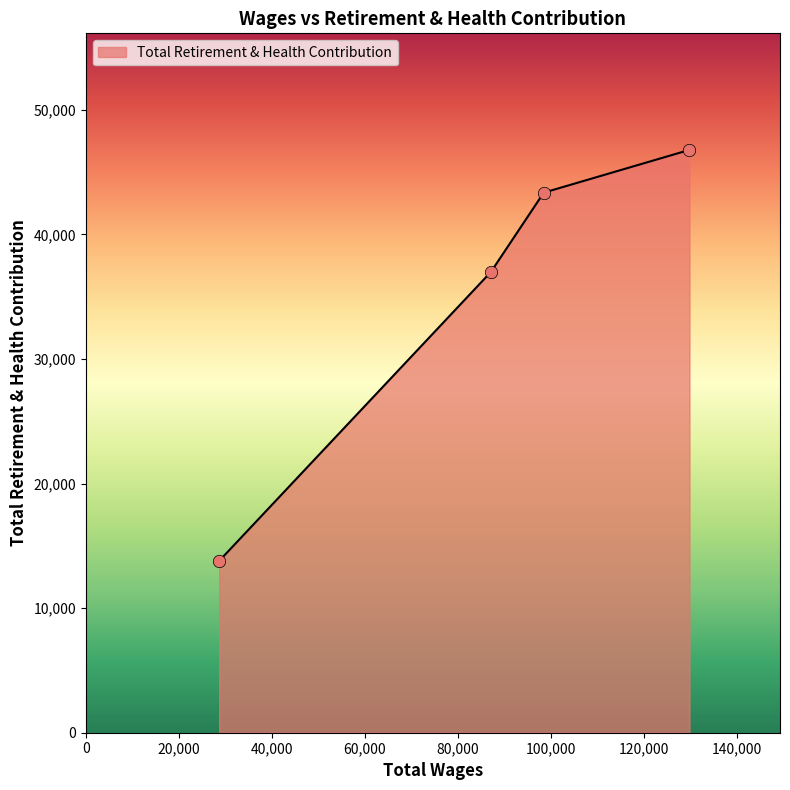

True or false: the data has more than 0 interior local peaks.

False